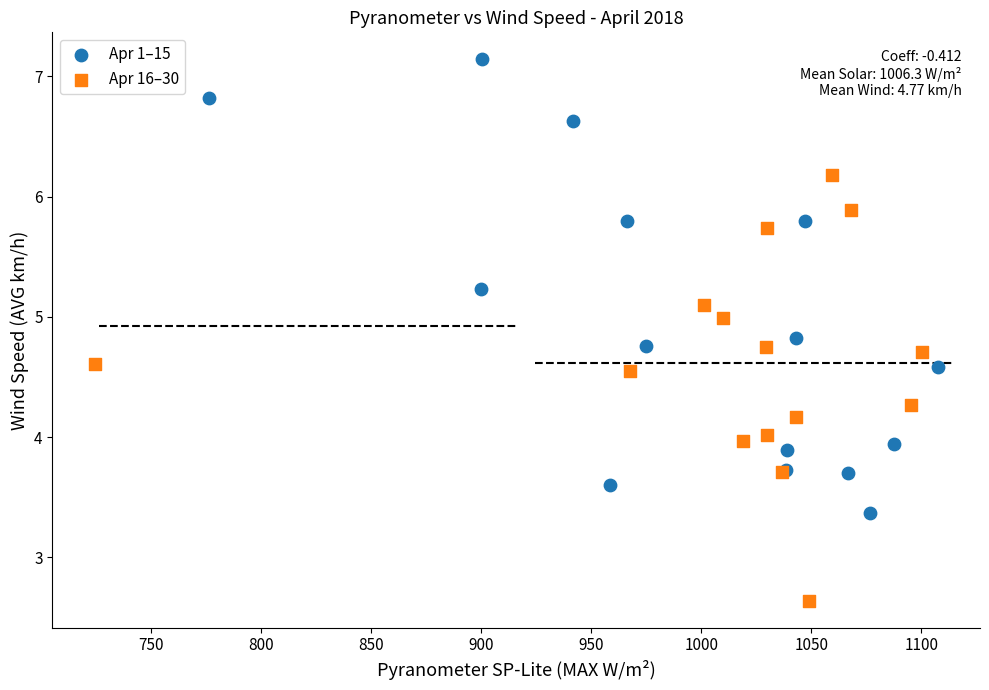

Which series contains the highest Y value?

Apr 1–15